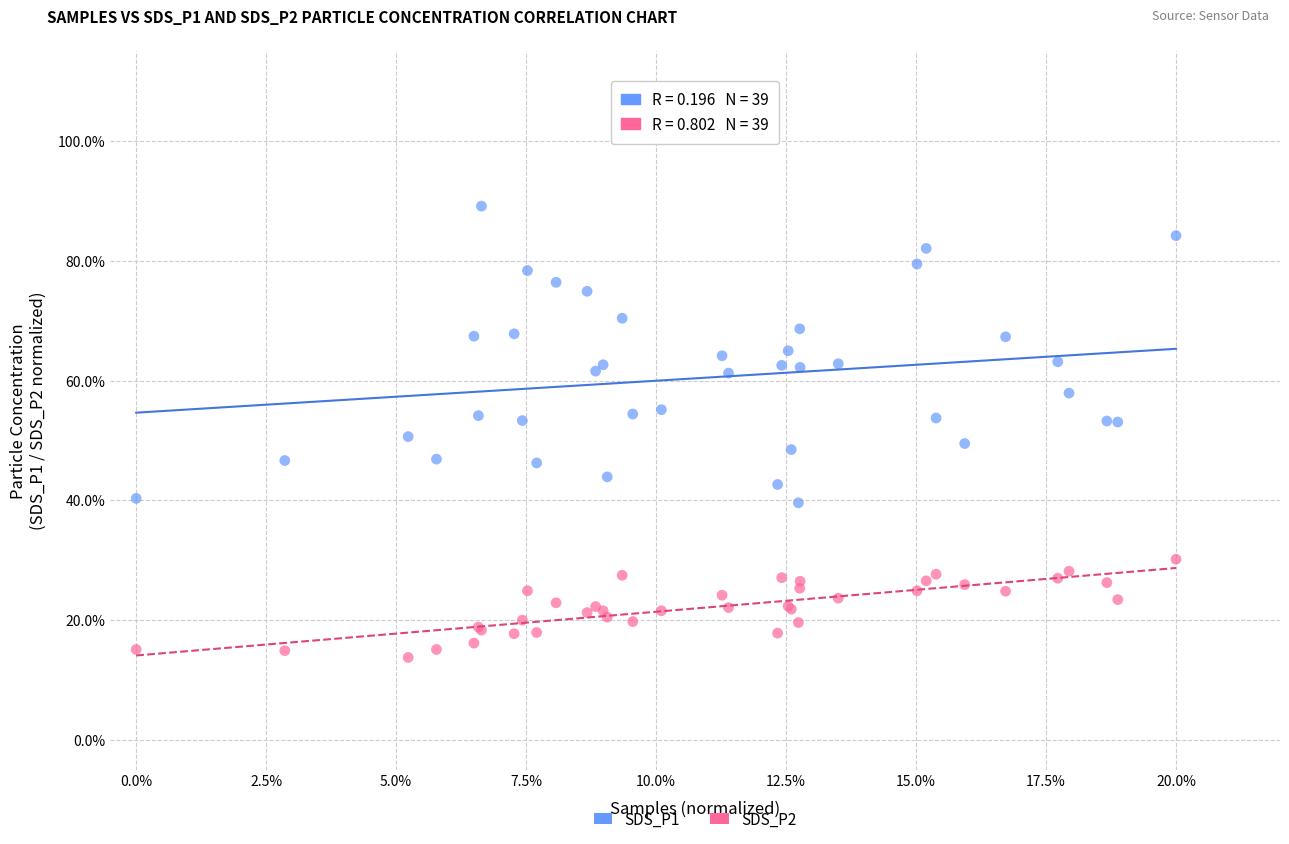

Which series contains the highest Y value?

SDS_P1